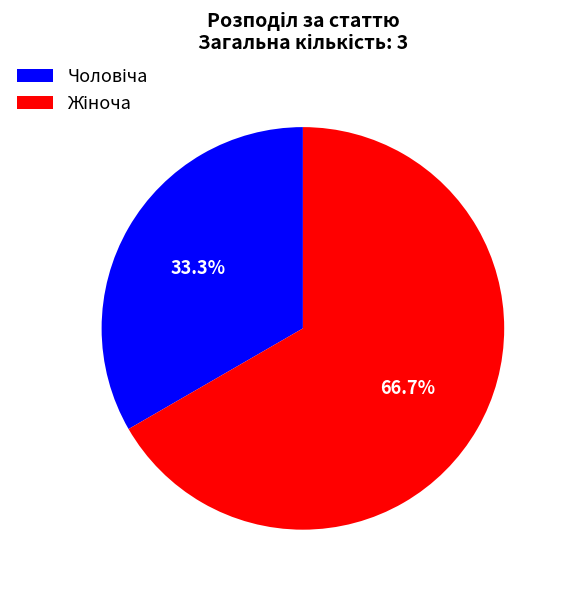

How many segments does this pie chart have?

2